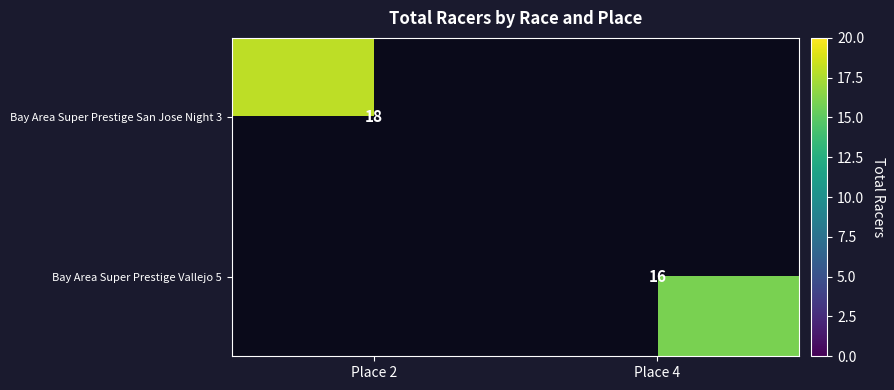

Count the number of categories in the chart.

2